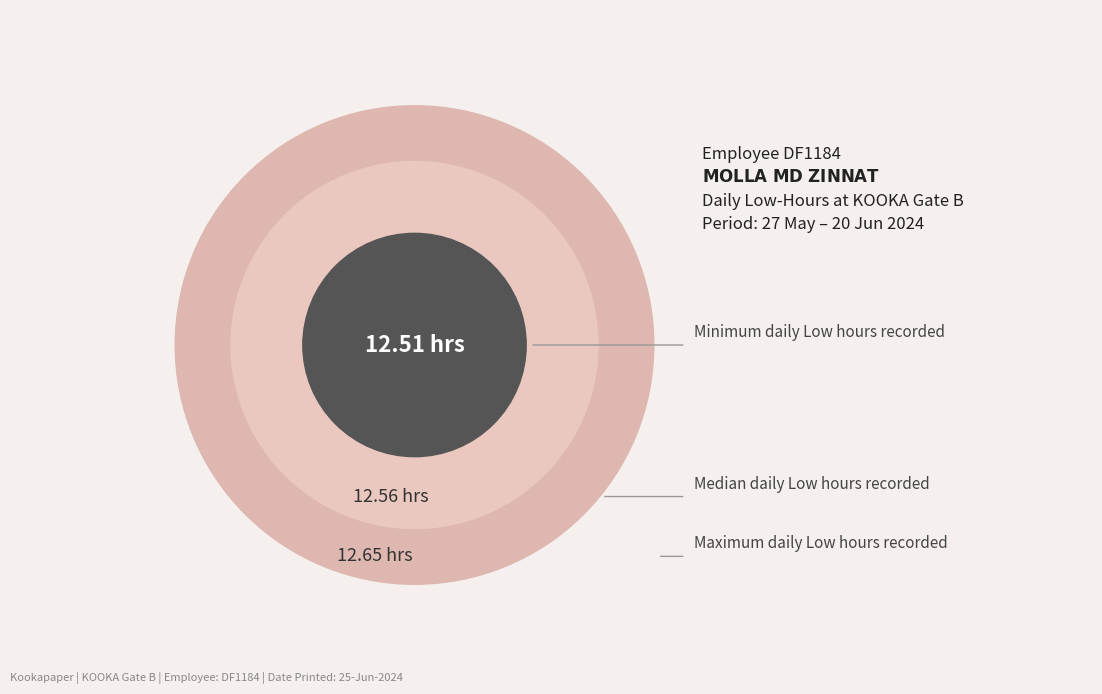

Is there a majority slice in this chart?

No